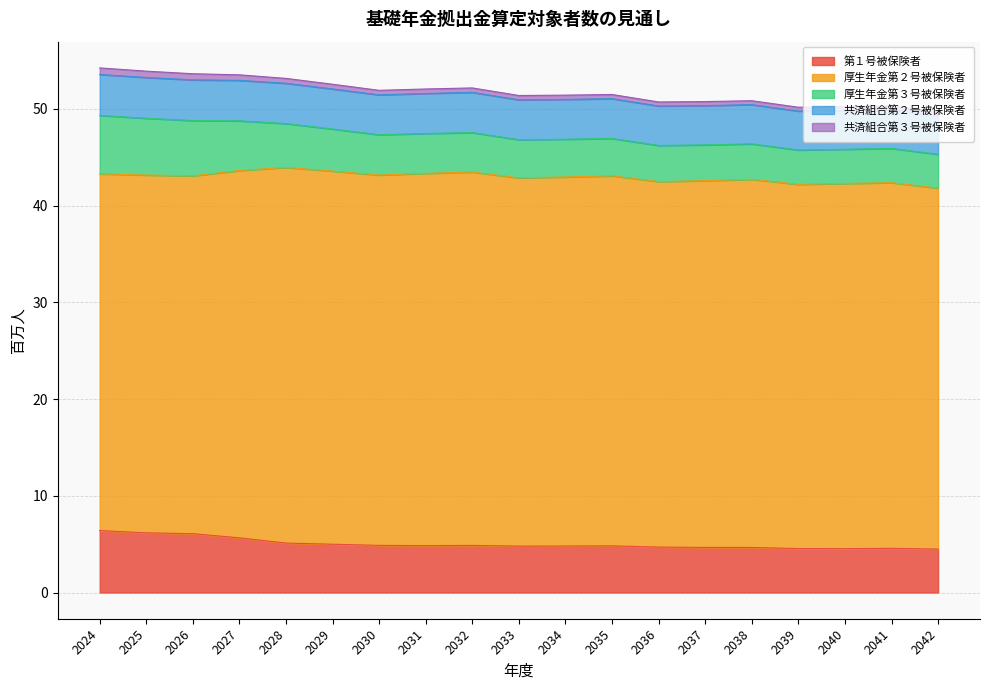

At which category does the chart reach its minimum across all series?

2042